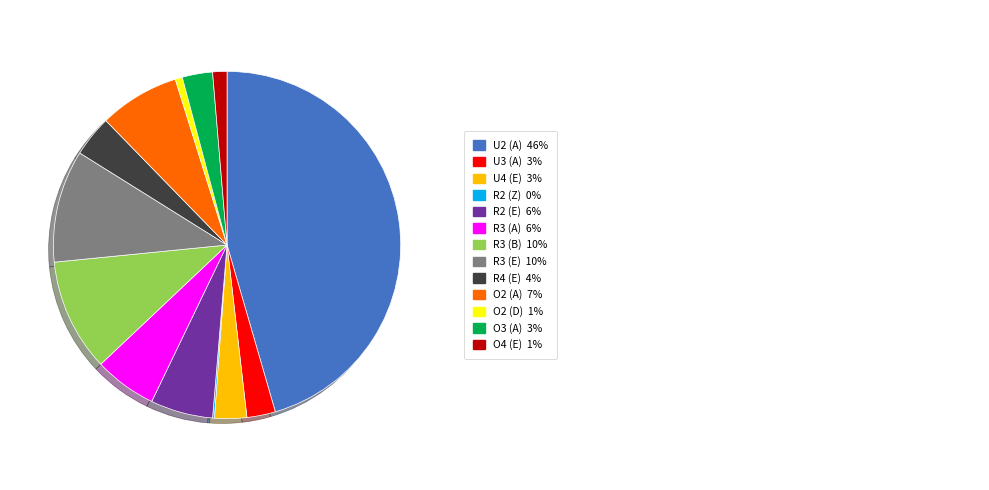

Is there a majority slice in this chart?

No